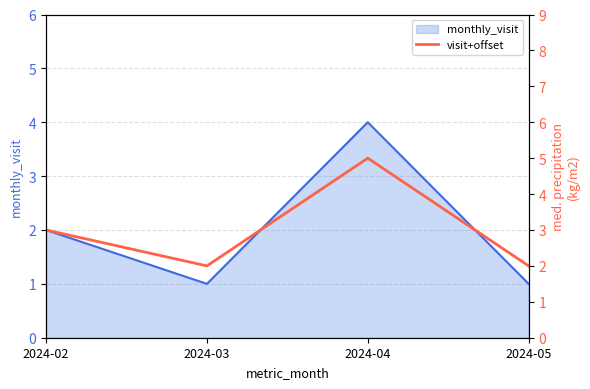

At which label does monthly_visit reach its peak?

2024-04